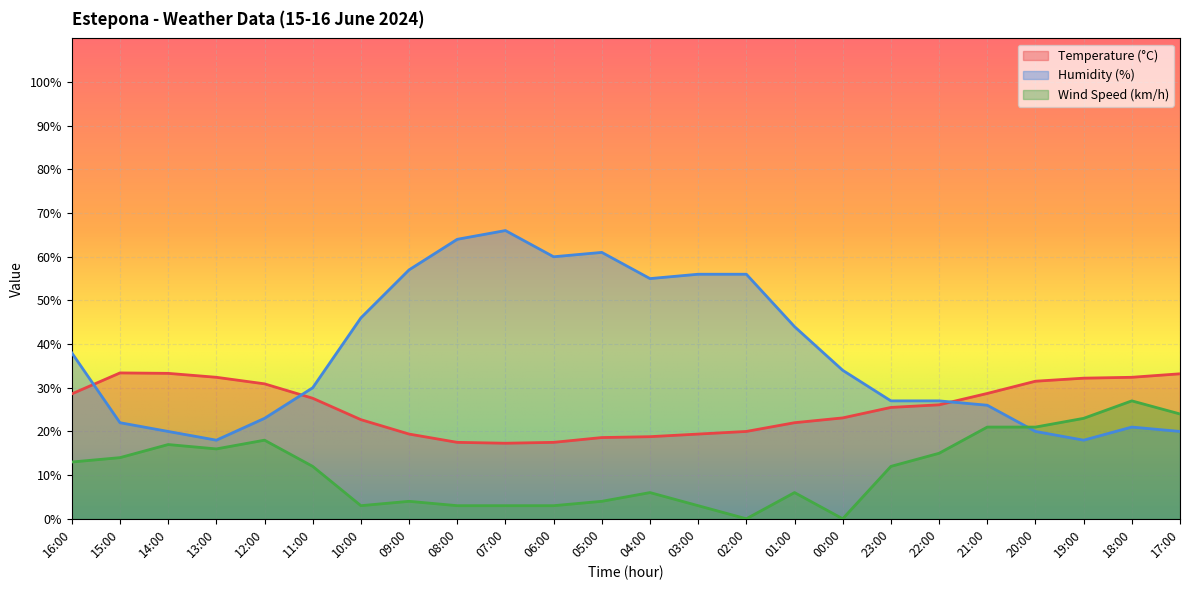

Between which two adjacent categories do Temperature (°C) and Humidity (%) first intersect?

16:00 and 15:00